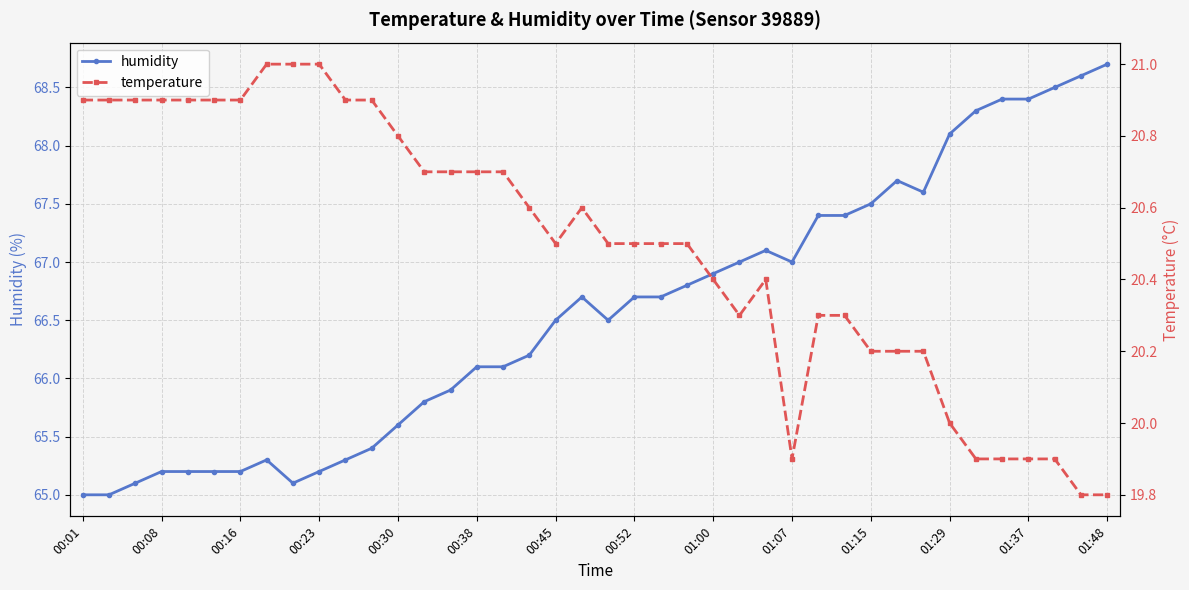

What is the minimum value for humidity?

65.0